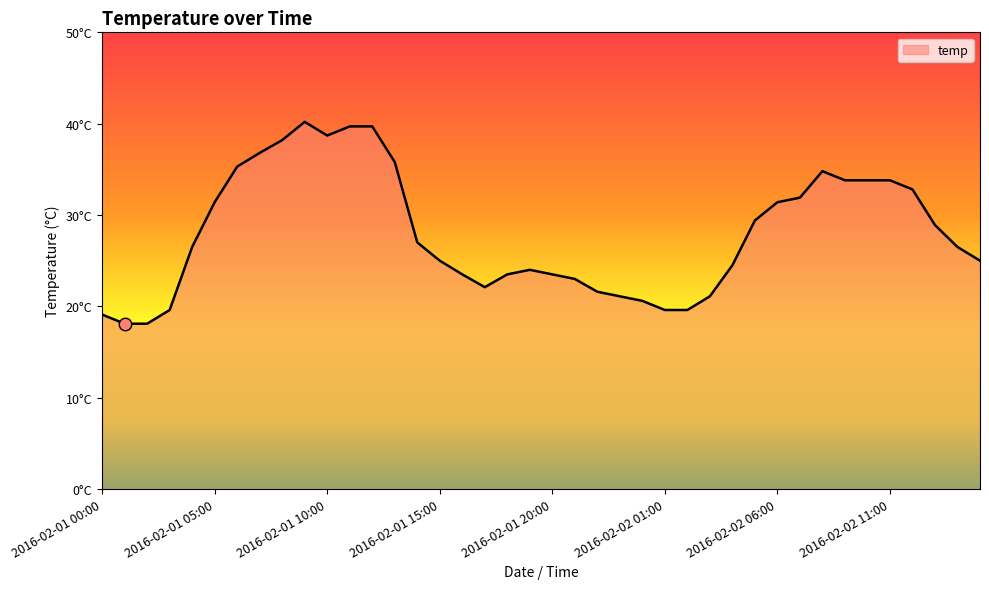

What is the label of the 14th point from the left?

2016-02-01 13:00